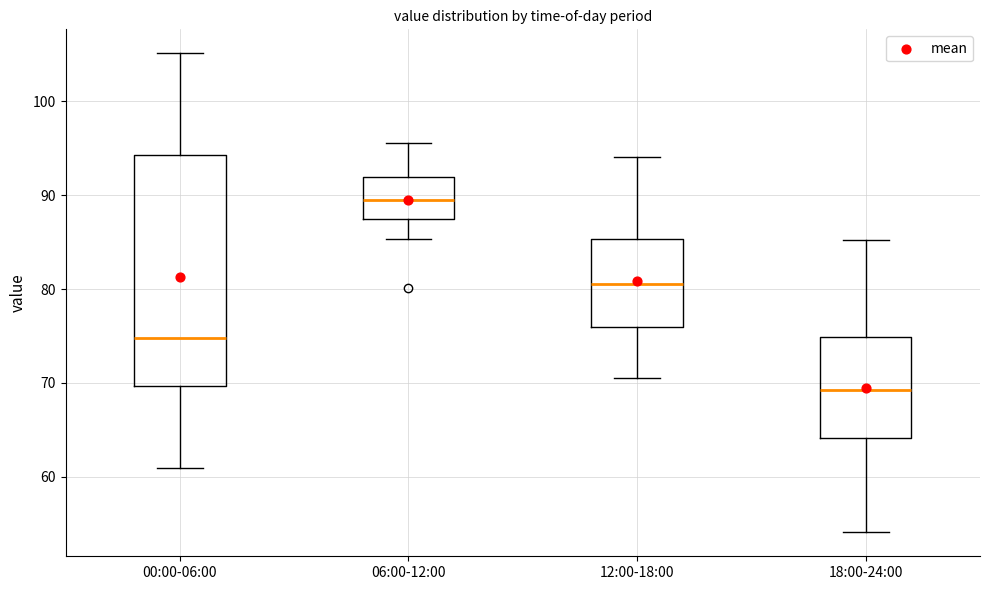

Which box has the highest median line?

06:00-12:00